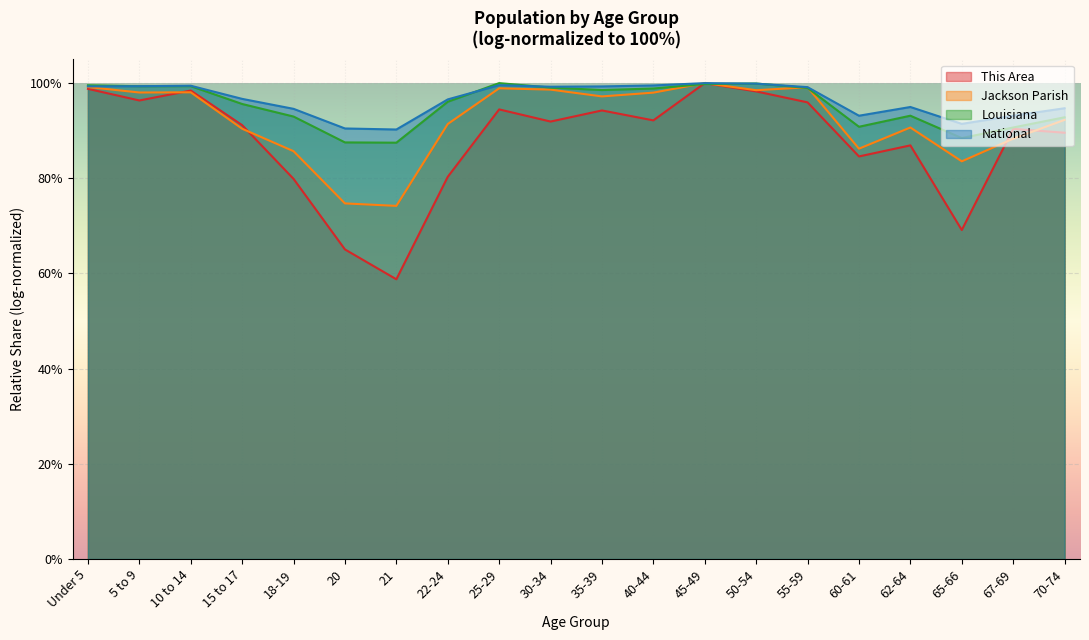

Which series has the largest range (max minus min)?

This Area